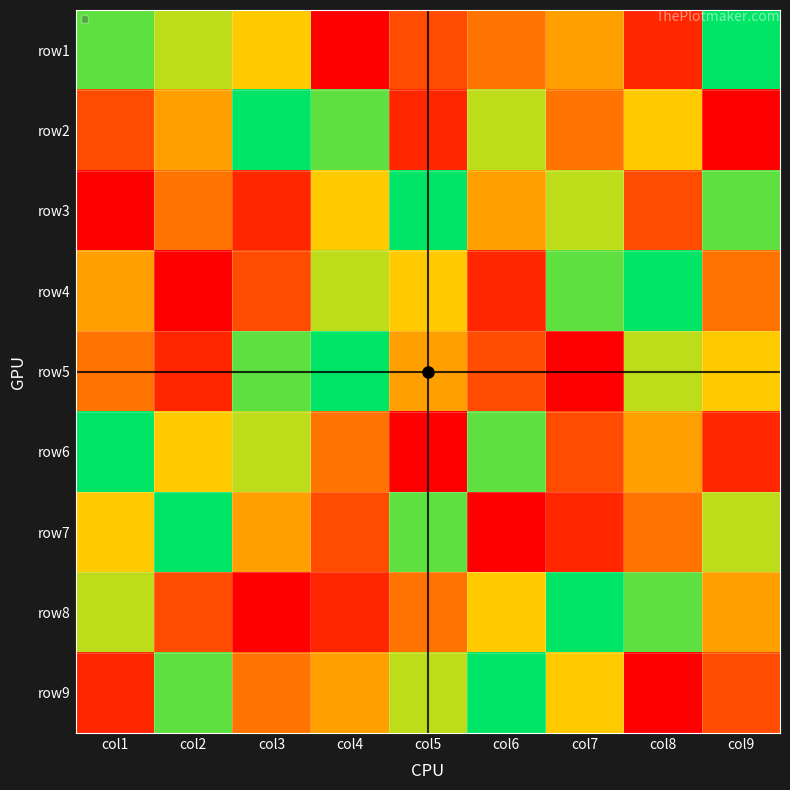

Which category has the lowest value across all series?

col4